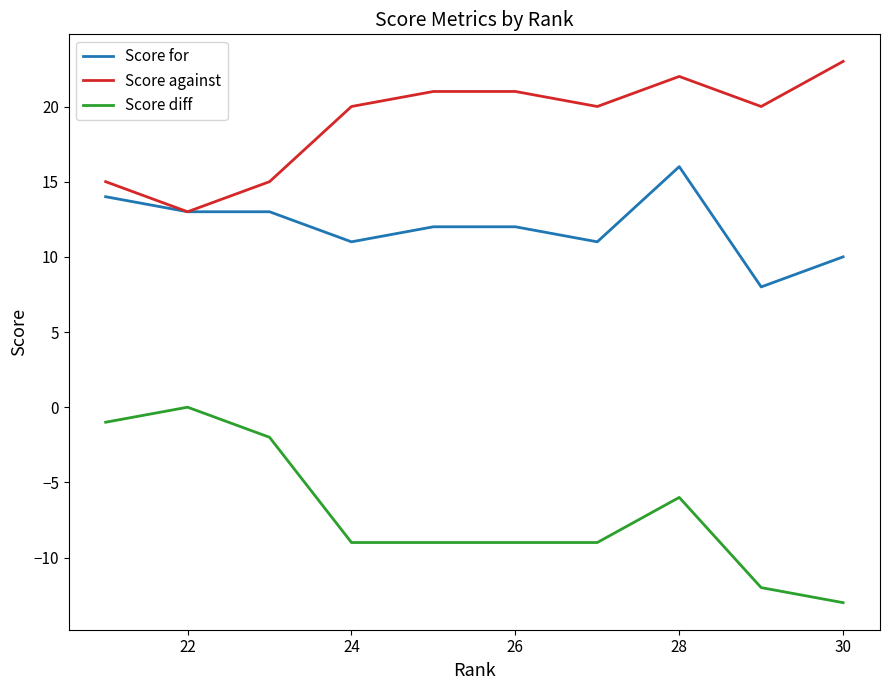

Which series has the largest total across all categories?

Score against